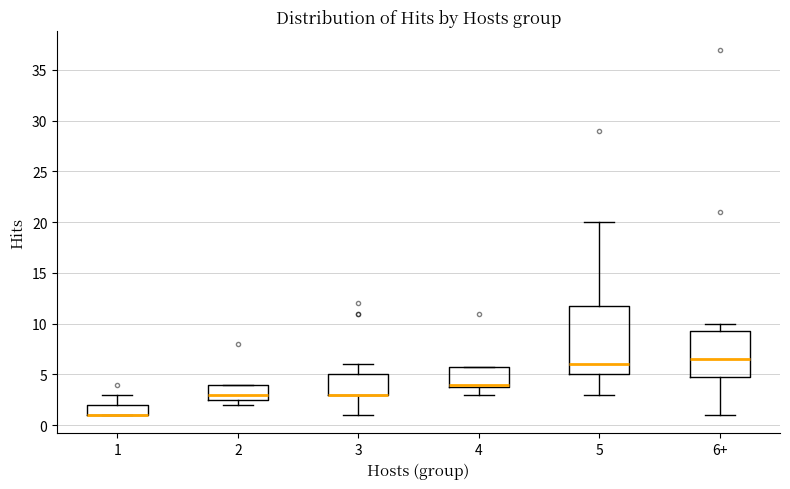

Comparing the boxes themselves (not the whiskers), which one is the tallest?

5